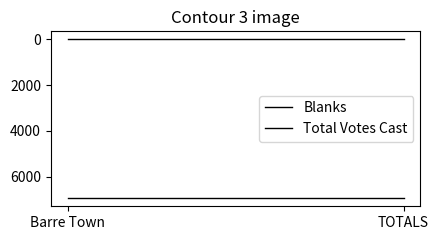

What is the label of the 1st point from the right?

TOTALS